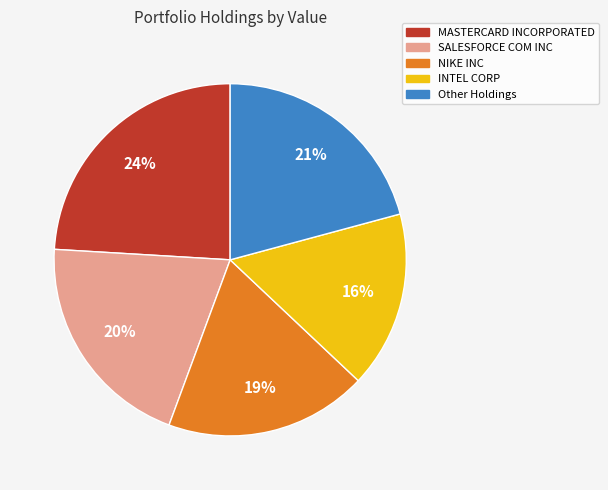

To the nearest percent, what is the difference between the largest and smallest slice percentages?

8%